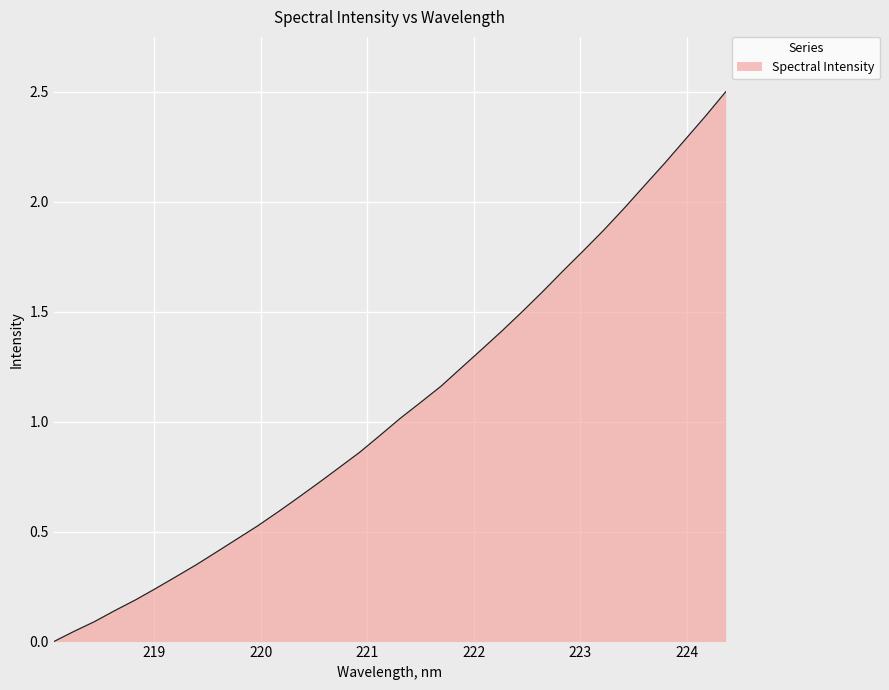

What is the difference between the maximum and minimum values?

2.5